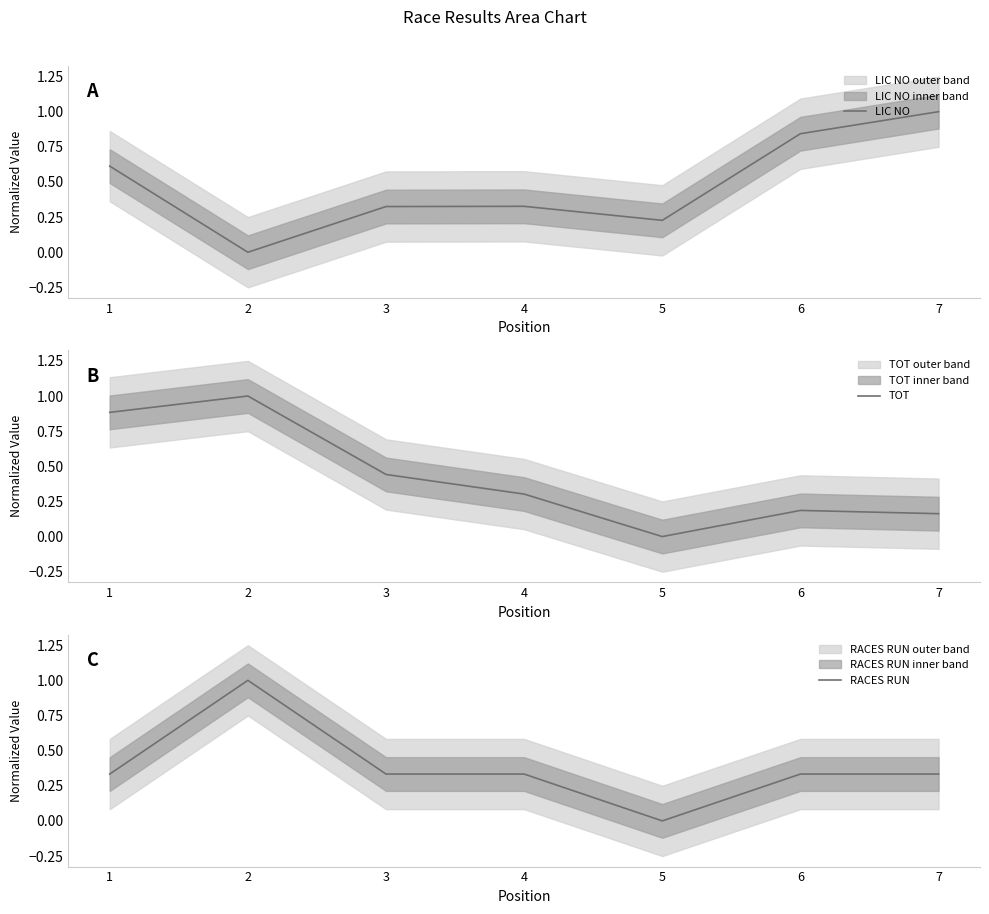

The value of LIC NO at 3 is 0.1. True or false?

False